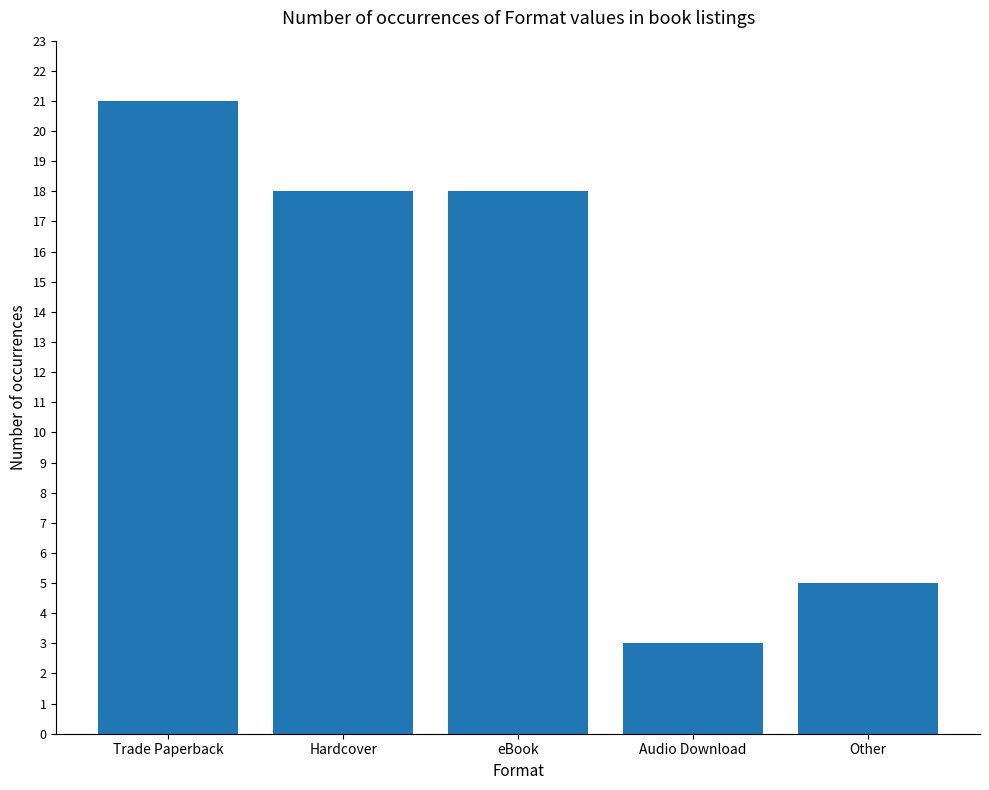

True or false: the data shows 9 at Other.

False